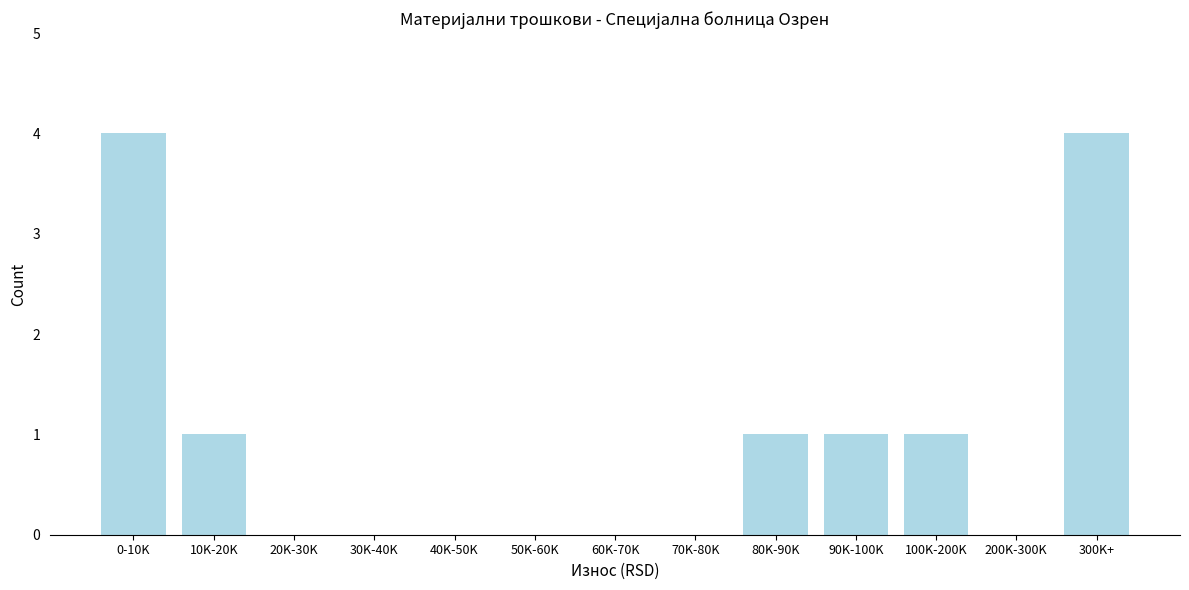

Reading right to left, transcribe all the data shown in this chart.

300K+=4	200K-300K=0	100K-200K=1	90K-100K=1	80K-90K=1	70K-80K=0	60K-70K=0	50K-60K=0	40K-50K=0	30K-40K=0	20K-30K=0	10K-20K=1	0-10K=4